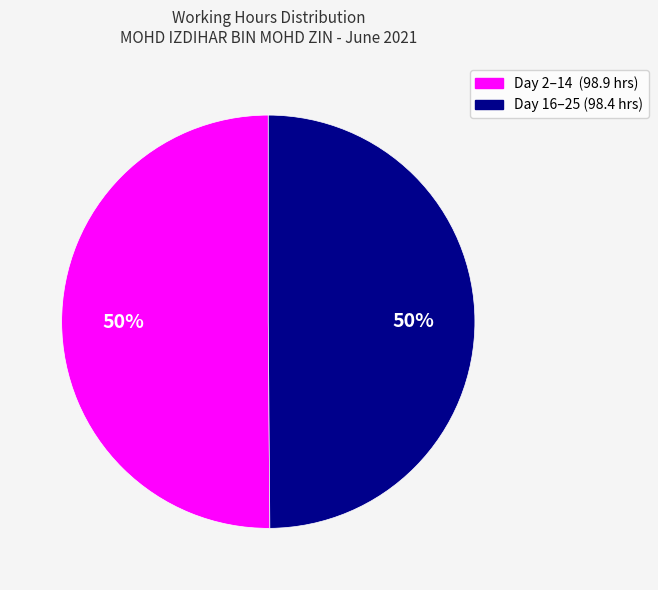

How many slices are in this pie chart?

2